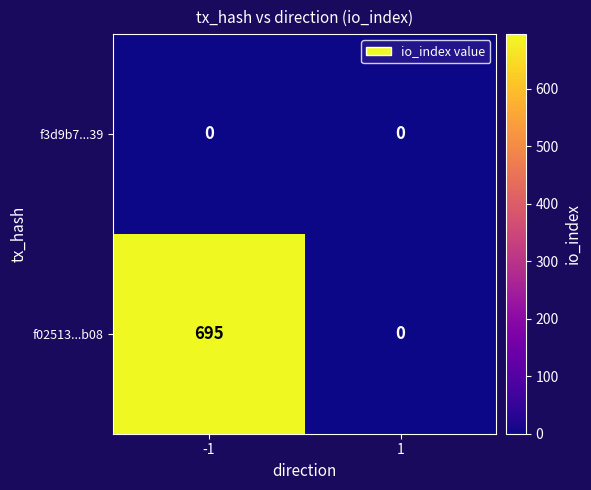

What is the maximum value shown in the chart?

695